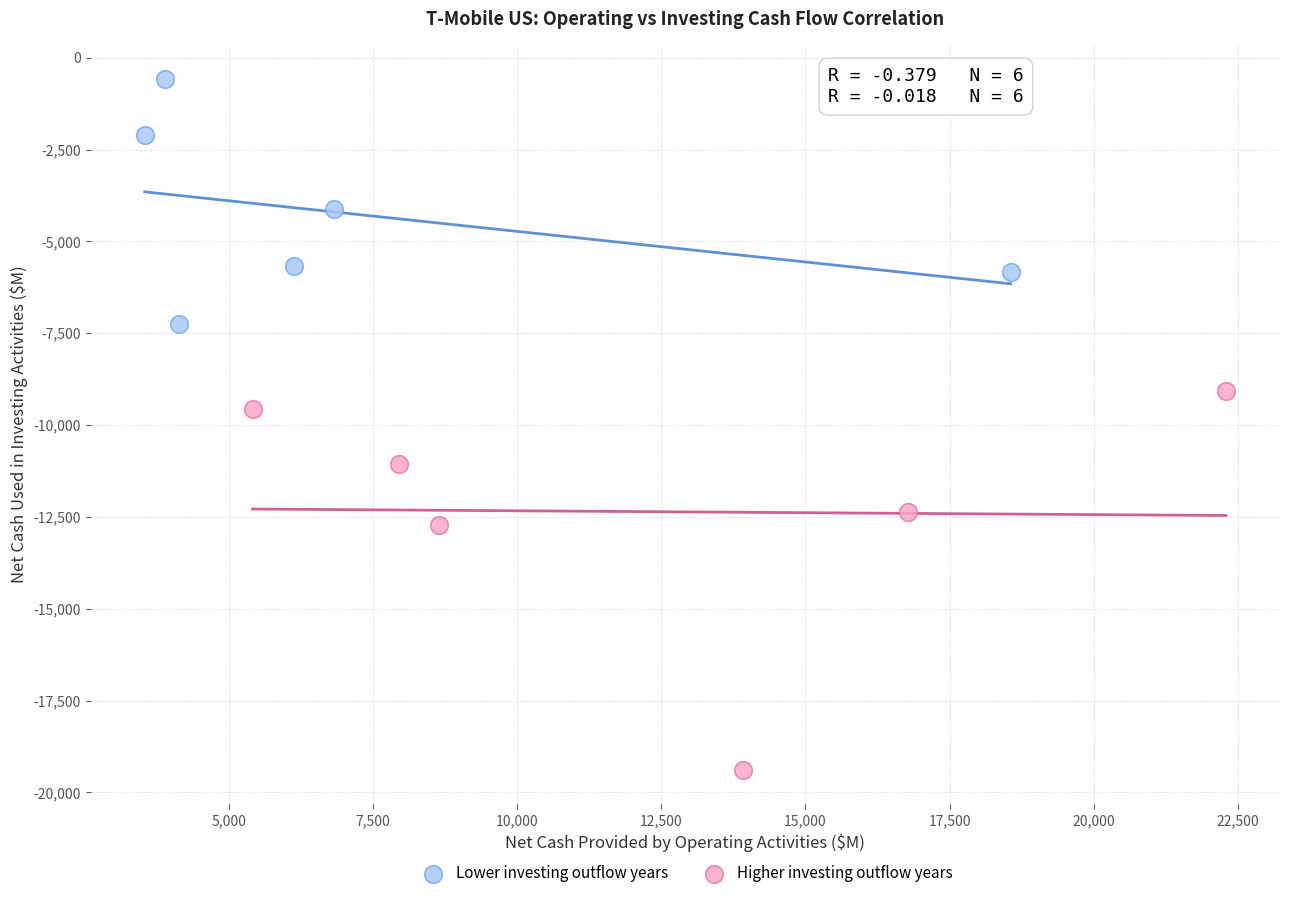

Which series reaches the maximum Y coordinate?

Lower investing outflow years